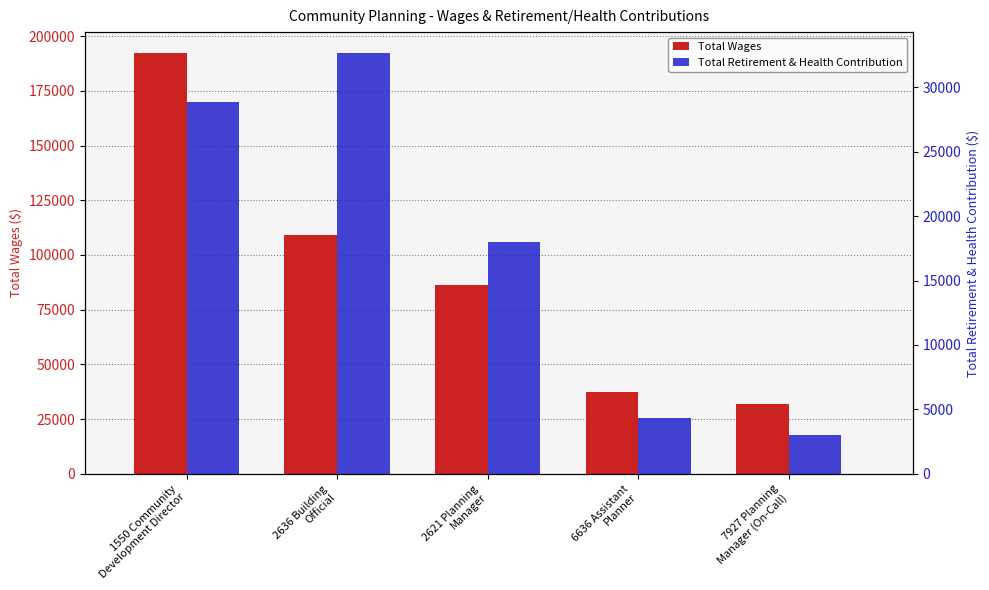

How many data points does each series have?

5